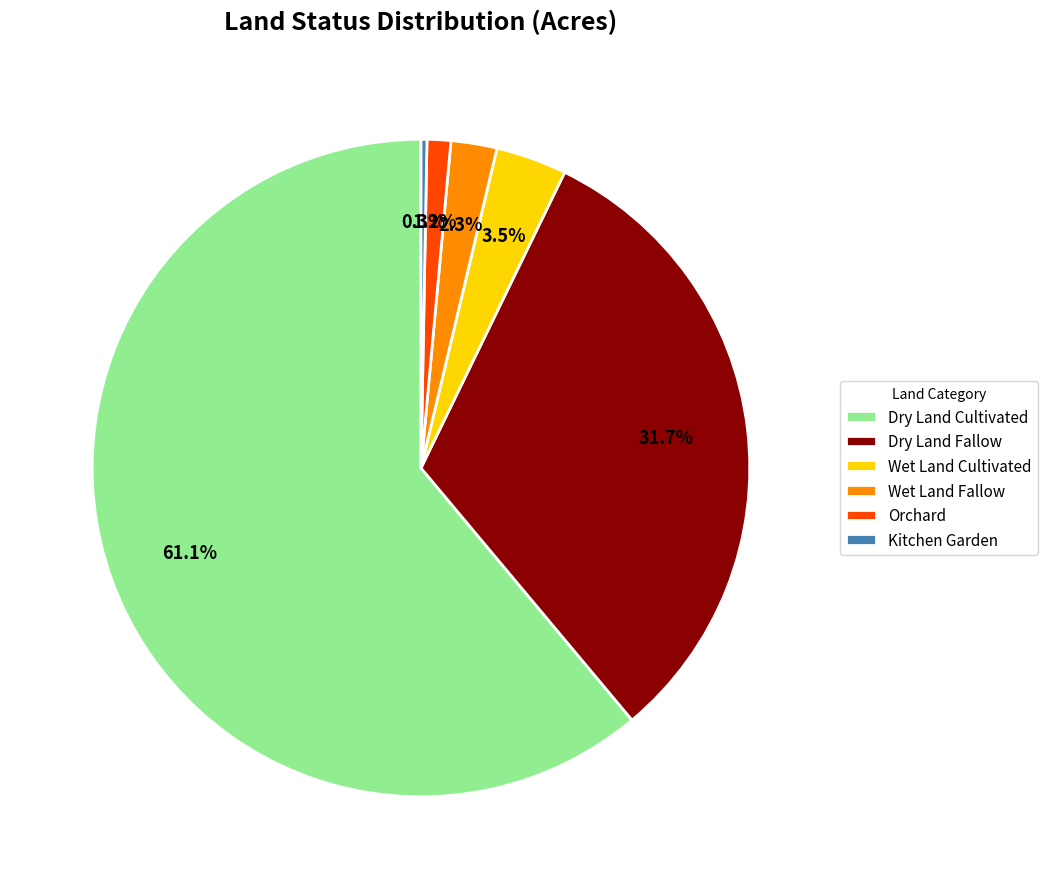

What is the largest slice in the pie chart?

Dry Land Cultivated